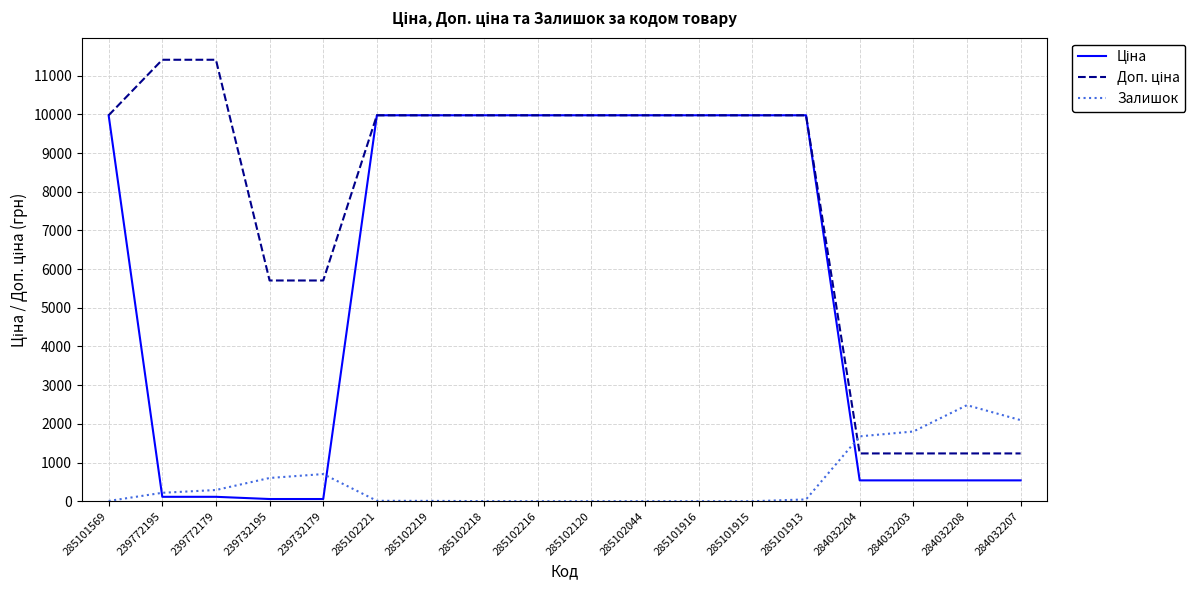

Is it true that Залишок equals -1098.7 at 285102216?

False